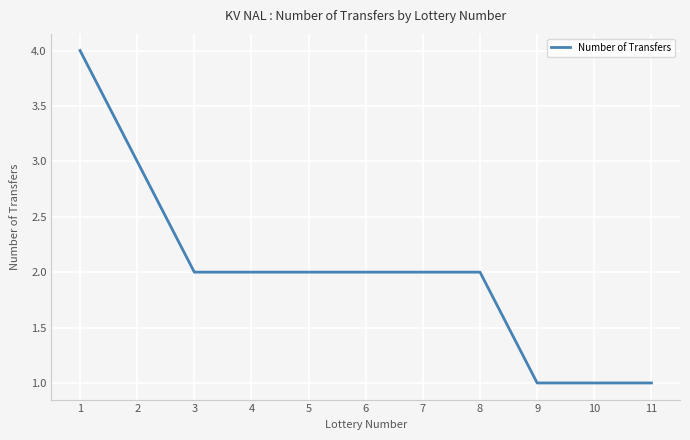

Reading left to right, what are all the values shown in this chart?

4	3	2	2	2	2	2	2	1	1	1